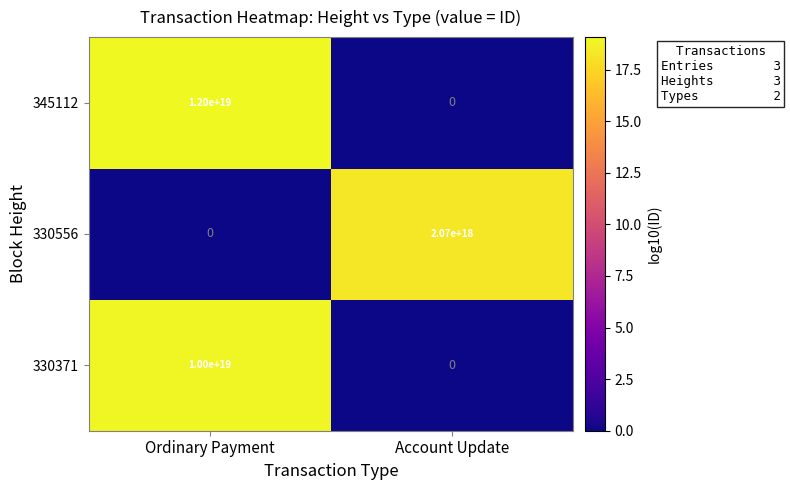

Which series has the widest spread of values?

345112